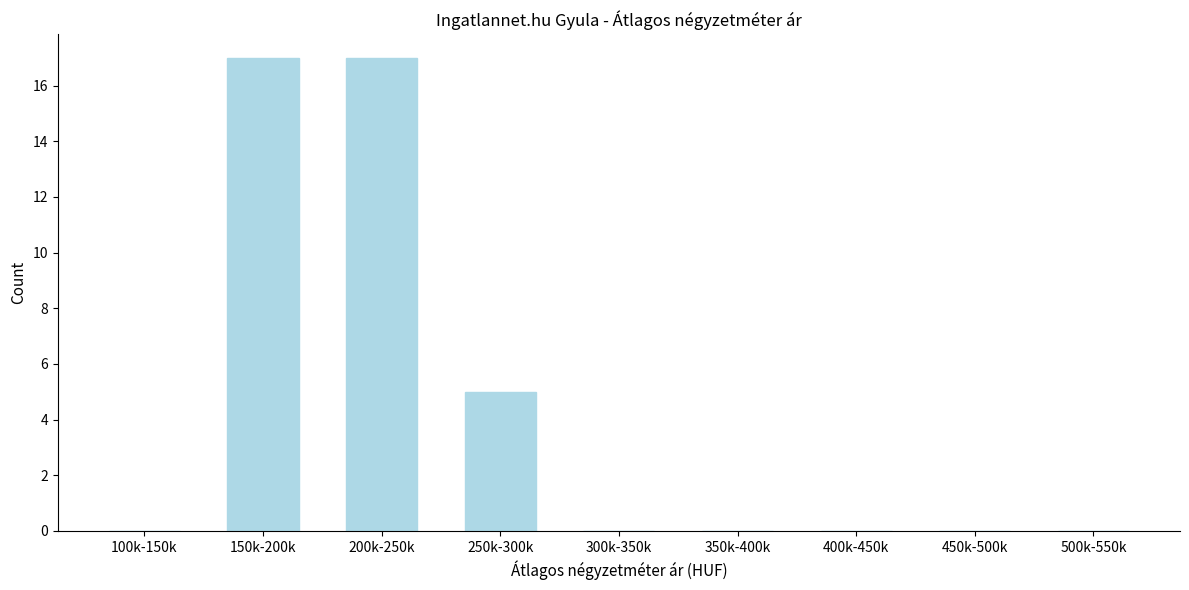

Reading left to right, what are all the values shown in this chart?

100k-150k=0	150k-200k=17	200k-250k=17	250k-300k=5	300k-350k=0	350k-400k=0	400k-450k=0	450k-500k=0	500k-550k=0